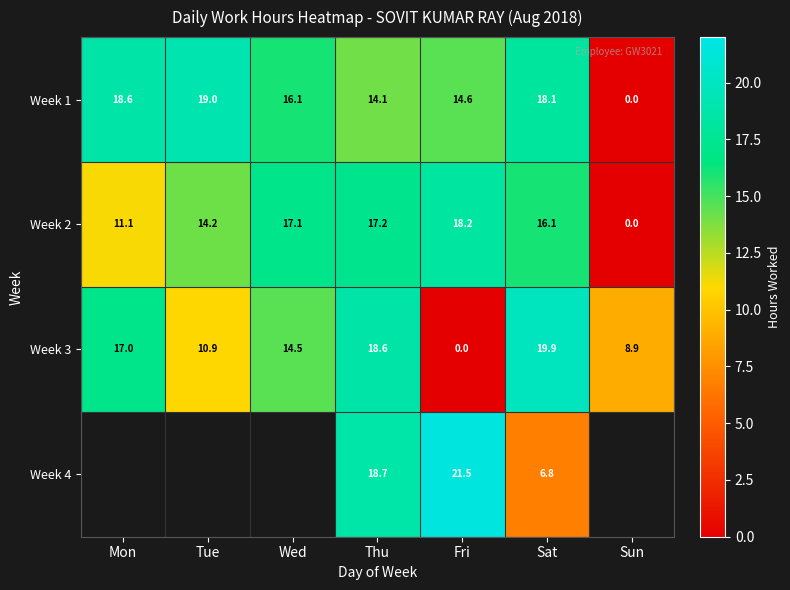

Rank the categories by Week 2 value from lowest to highest.

Sun, Mon, Tue, Sat, Wed, Thu, Fri